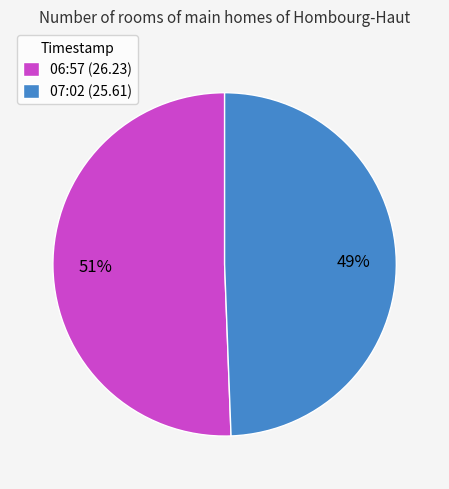

Which slice is the largest?

06:57 (26.23)